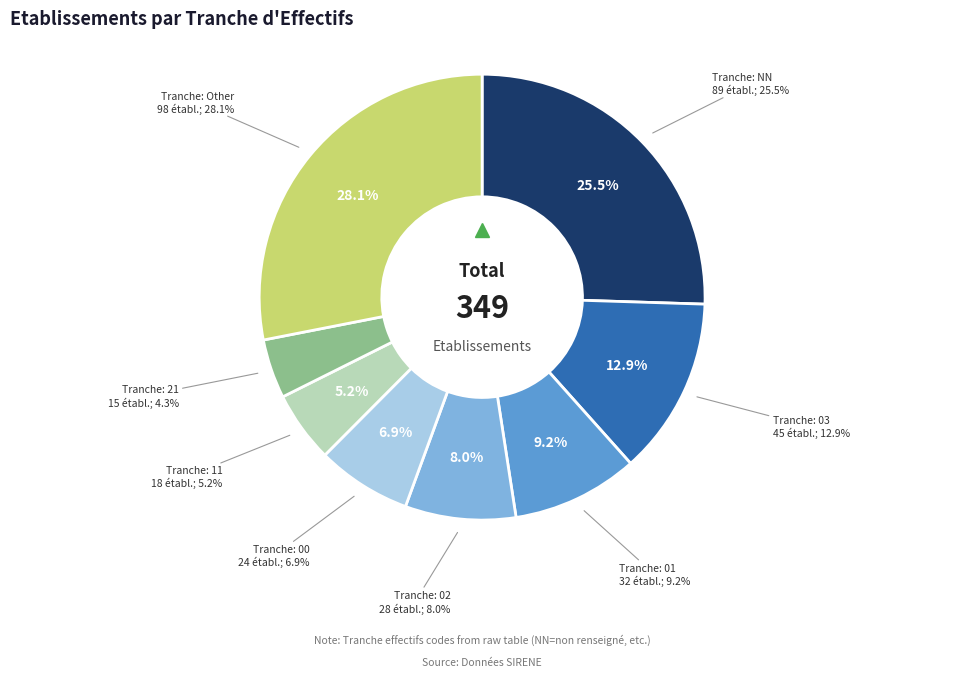

How many segments does this pie chart have?

8